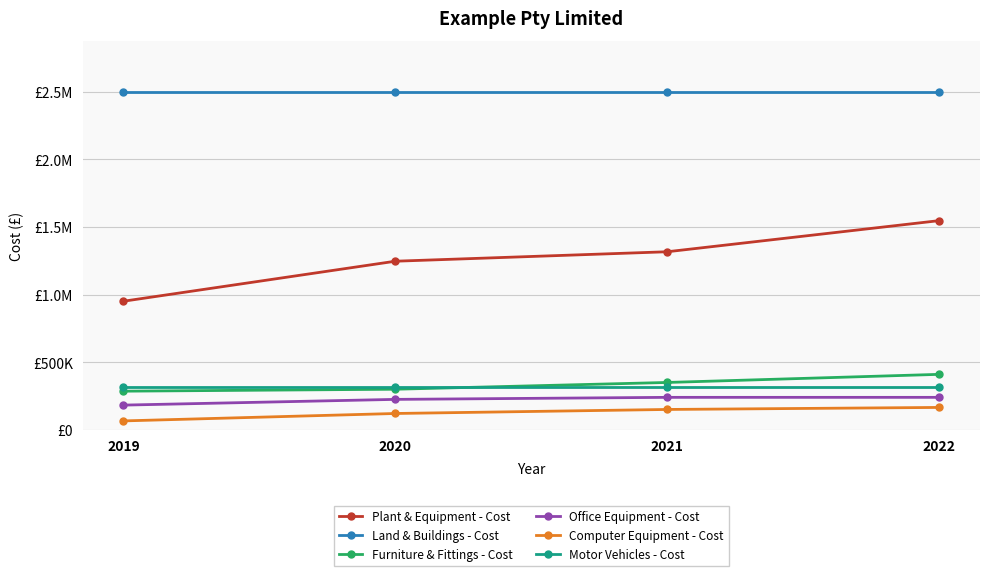

Is this an area chart (filled region under the line)?

No